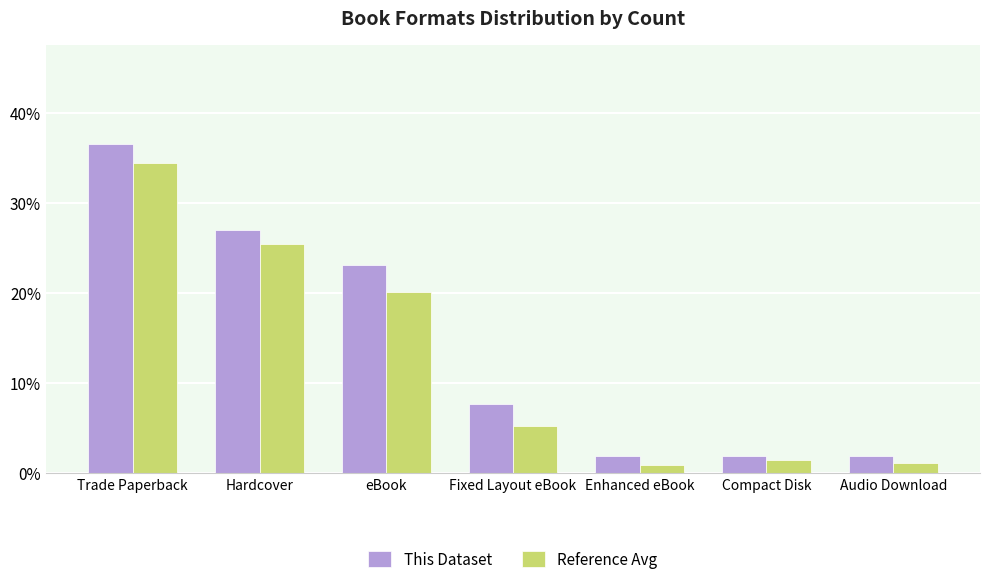

Does the chart contain stacked bars?

No